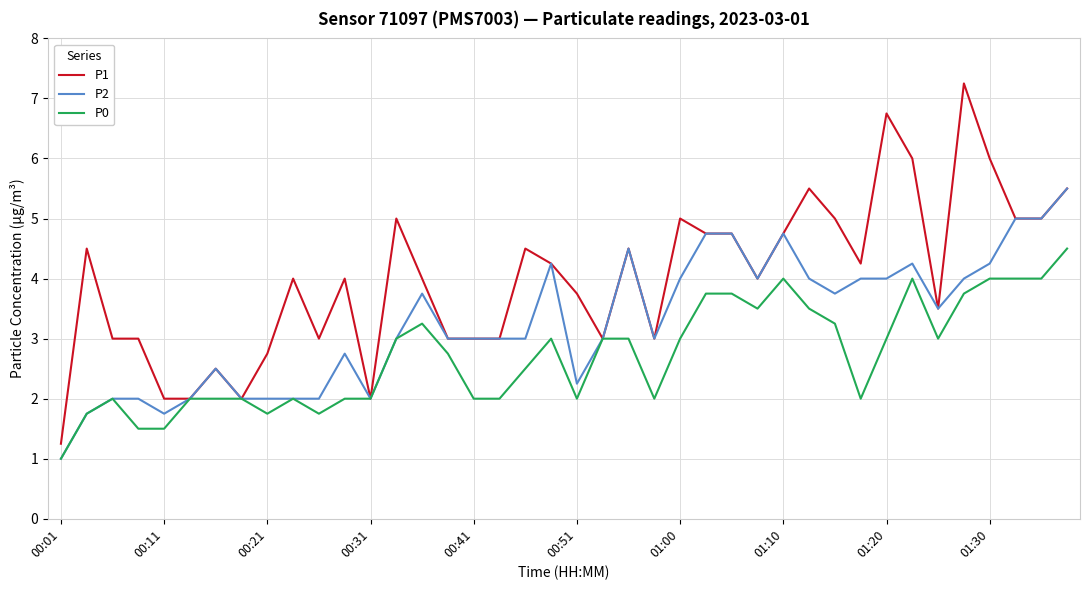

List the series in order of their overall mean, highest first.

P1, P2, P0